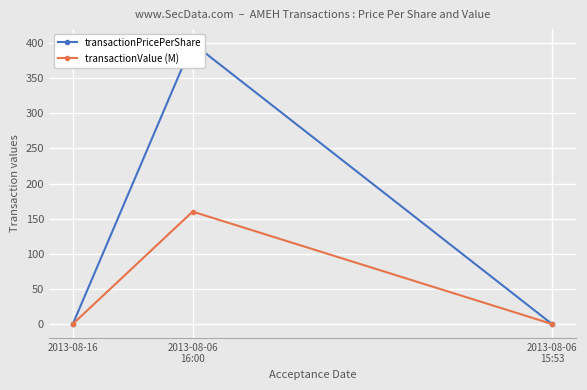

Which category has the lowest value in the transactionValue (M) series?

2013-08-16